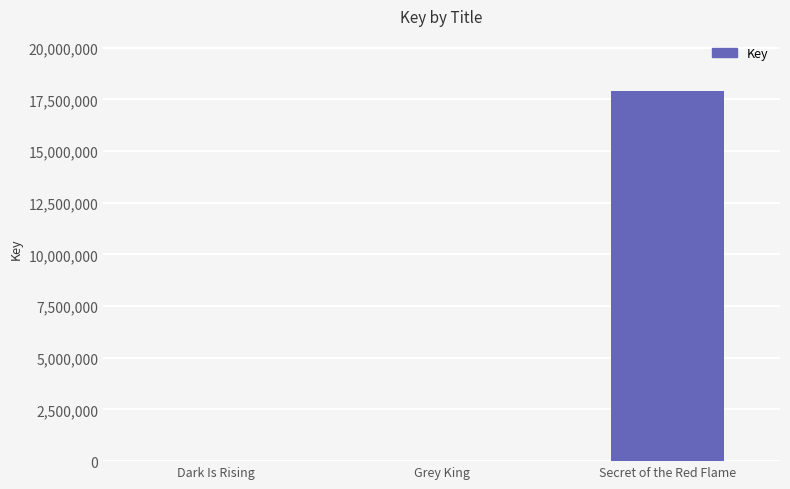

Where is the data nearest to the value 8947754?

Grey King